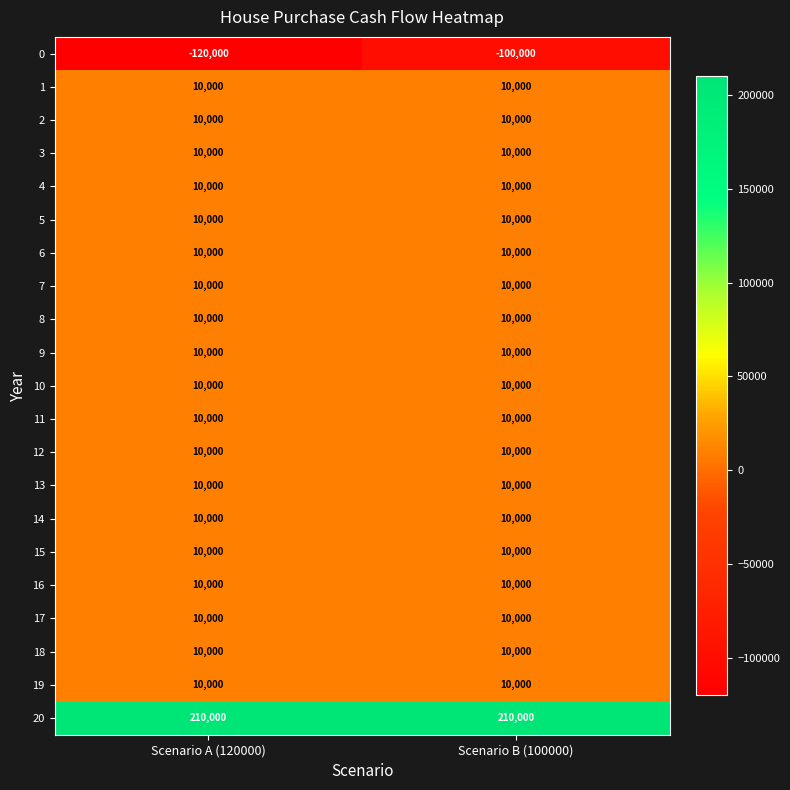

Which series has the largest total across all categories?

20